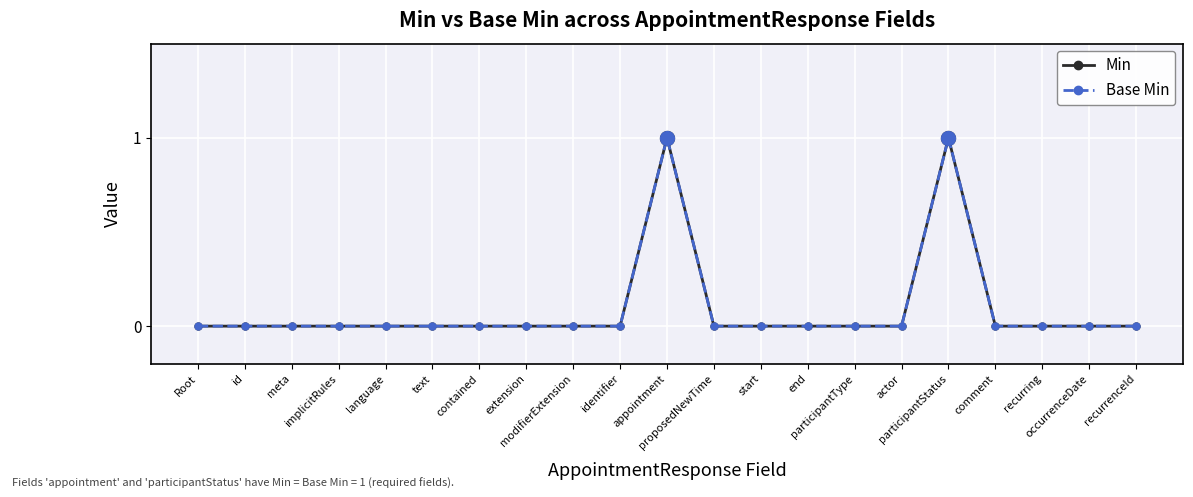

Between start and participantStatus, which series saw the biggest shift?

Min